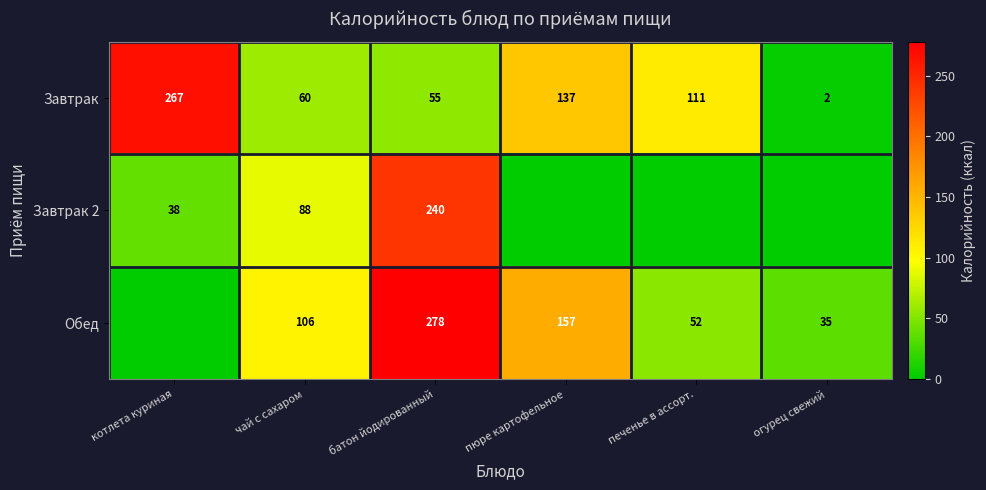

What is the spread (max minus min) of values at чай с сахаром?

46